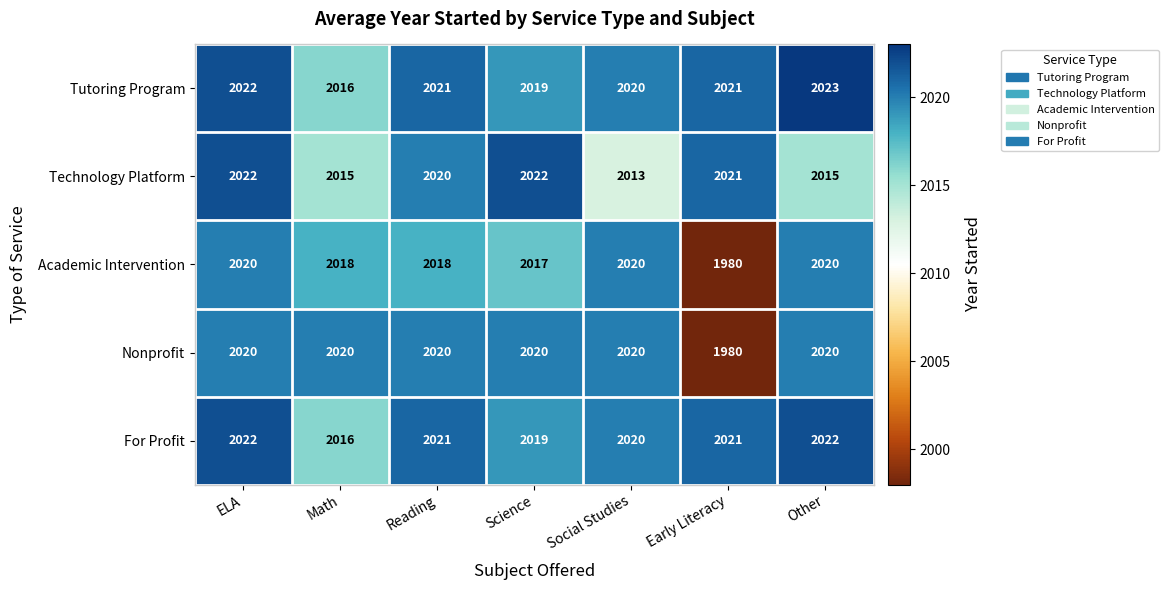

At which category is the sum across all series the highest?

ELA